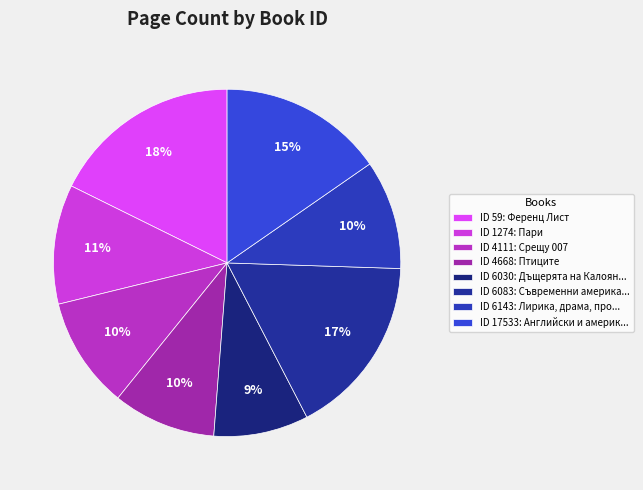

Rank the categories by value from lowest to highest.

6030, 4668, 6143, 4111, 1274, 17533, 6083, 59